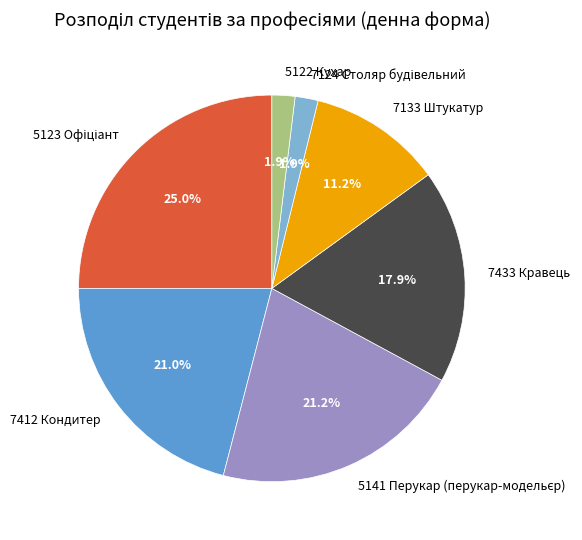

Is 7133 Штукатур the majority of the pie?

No